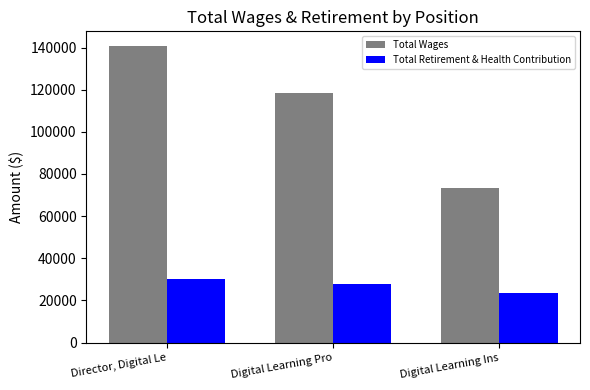

What is the average value of the Total Retirement & Health Contribution series?

27133